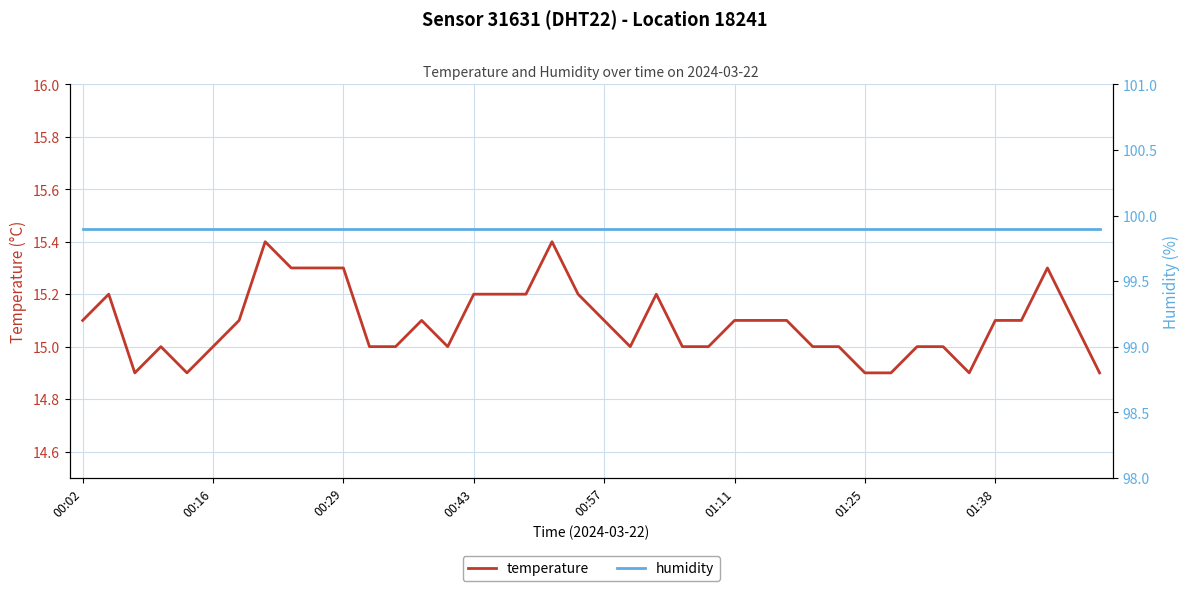

The value of temperature at 00:43 is 21.0. True or false?

False